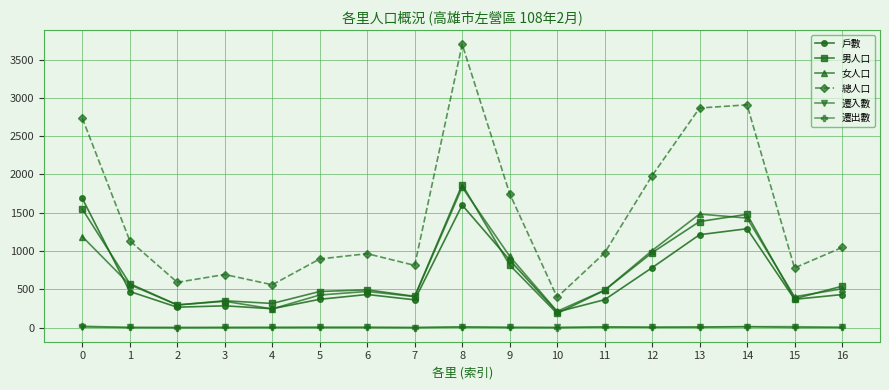

What is the average value of the 女人口 series?

719